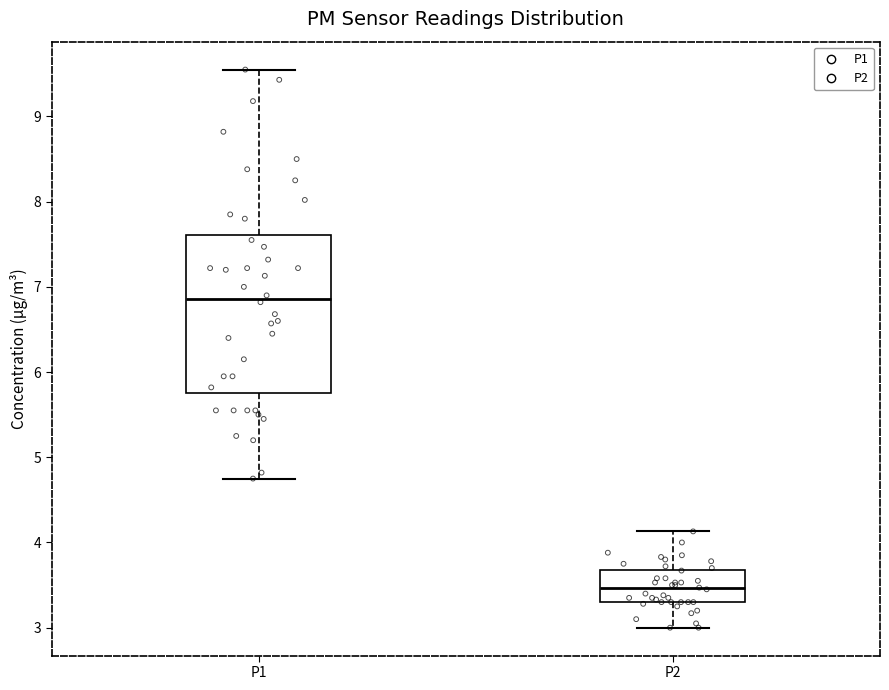

Reading left to right, transcribe this box plot: for each box, give where its median line is, the range the box spans, and where its two whiskers end, as read against the y-axis. The values are not printed on the chart, so give them approximately, as read against the axis.

P1: median 6.9, box 5.8 to 7.6, whiskers 4.8 to 9.6
P2: median 3.5, box 3.3 to 3.7, whiskers 3.0 to 4.1